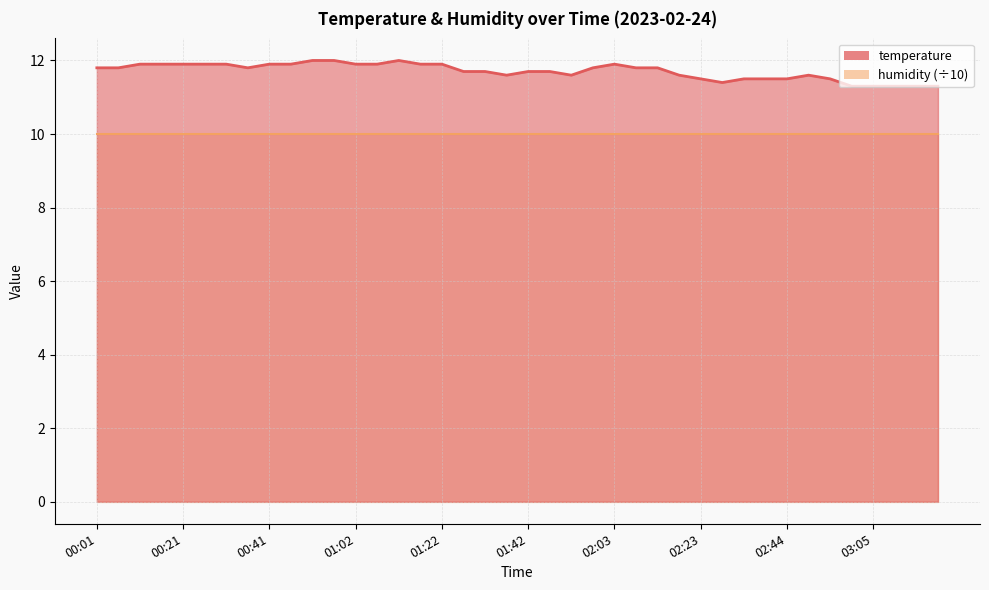

Rank the categories by value from highest to lowest.

00:51, 00:56, 01:12, 00:11, 00:16, 00:21, 00:26, 00:31, 00:41, 00:46, 01:02, 01:07, 01:17, 01:22, 02:03, 00:01, 00:06, 00:36, 01:58, 02:08, 02:13, 01:27, 01:32, 01:42, 01:47, 01:37, 01:53, 02:18, 02:50, 02:23, 02:34, 02:39, 02:44, 02:55, 02:29, 03:00, 03:05, 03:10, 03:15, 03:21